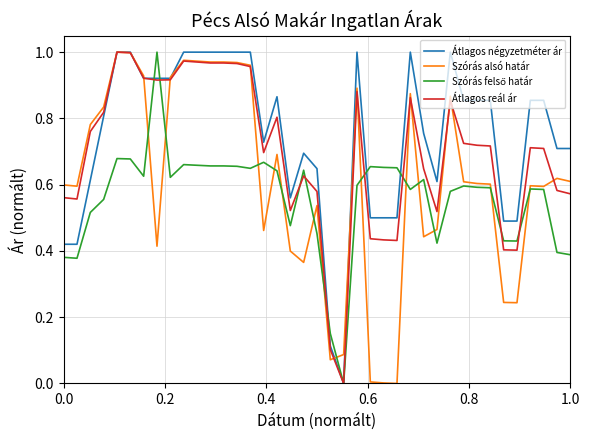

Does the chart have visible grid lines?

Yes